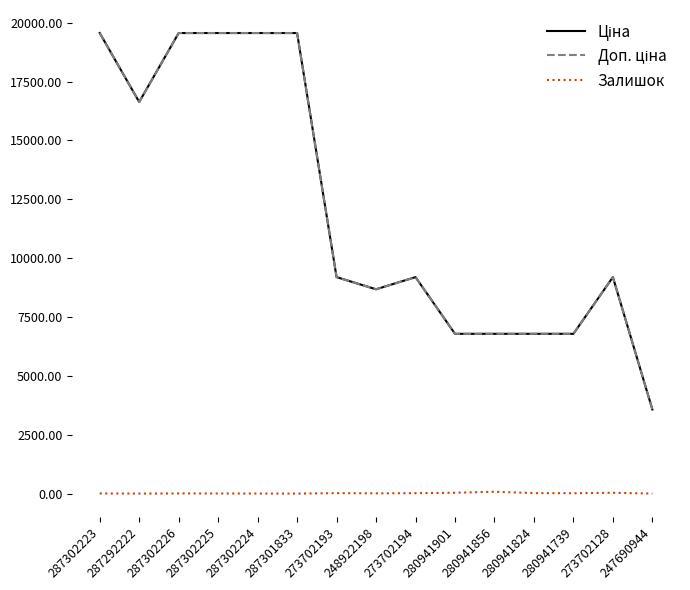

In Залишок, how many points are lower than both neighbors (excluding endpoints)?

4